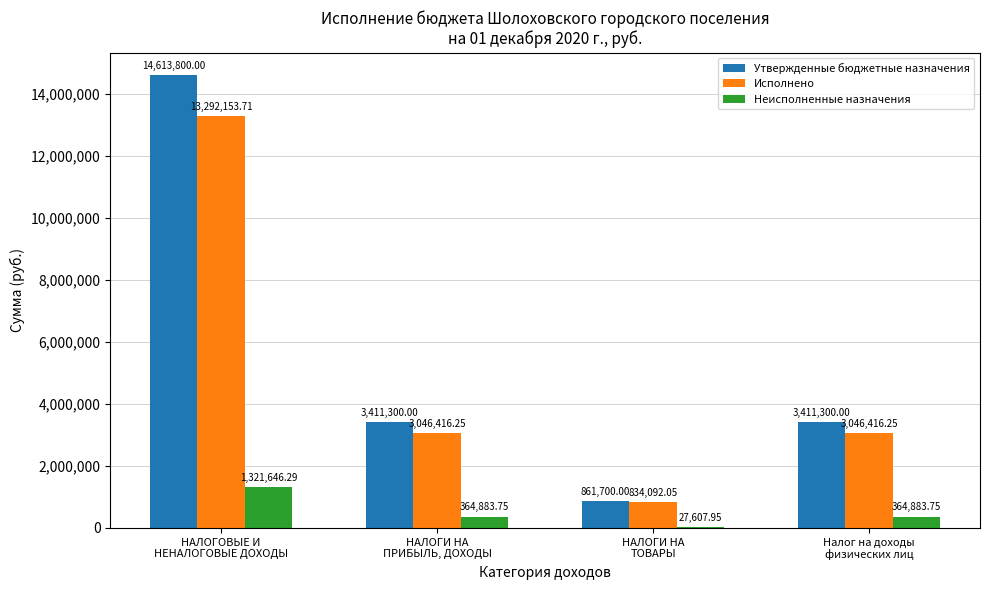

How many categories are shown in the chart?

4